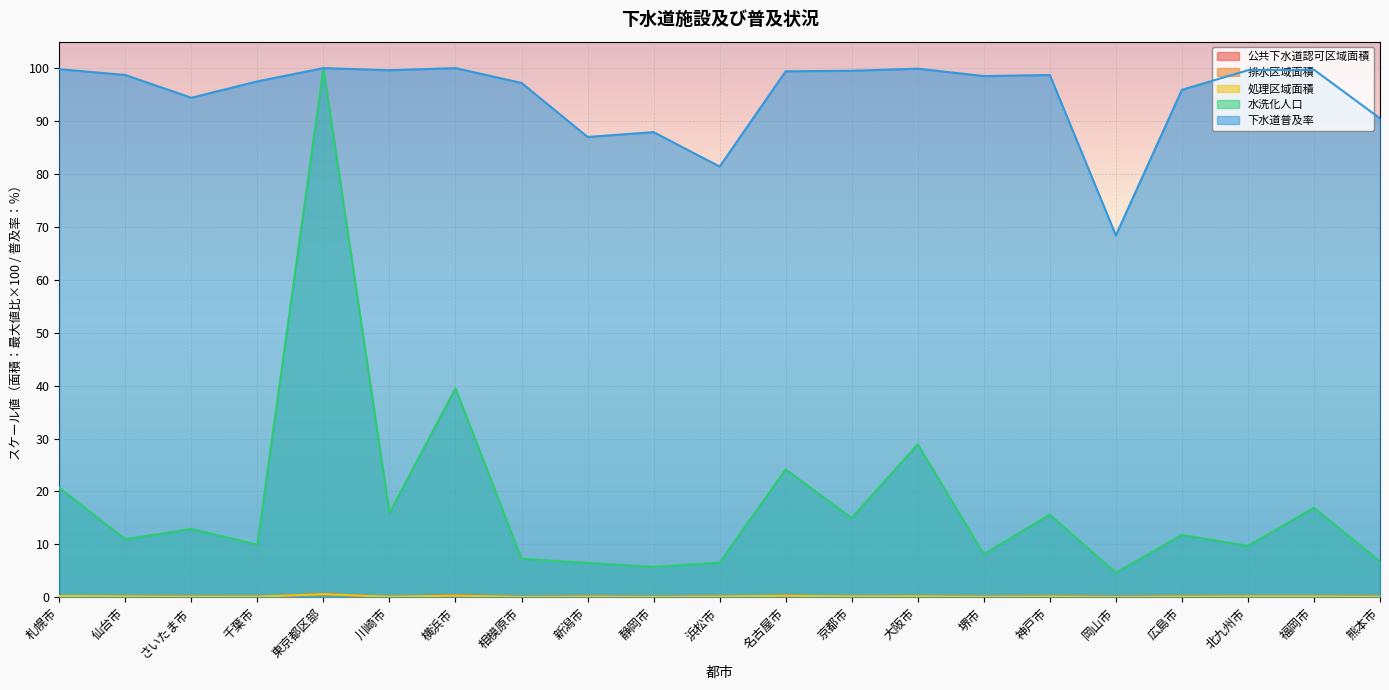

Count the 処理区域面積 values in the range 0 to 1.

21